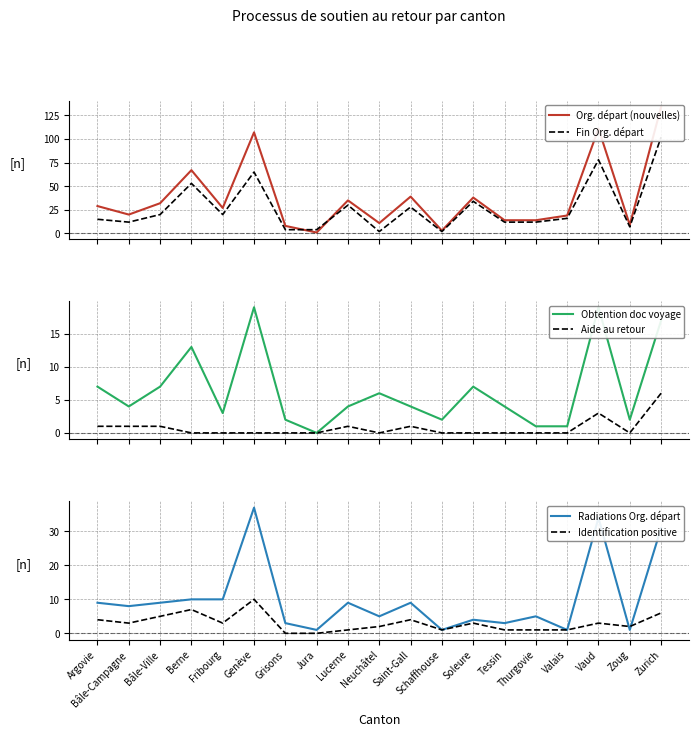

What is the label of the 19th point from the right?

Argovie